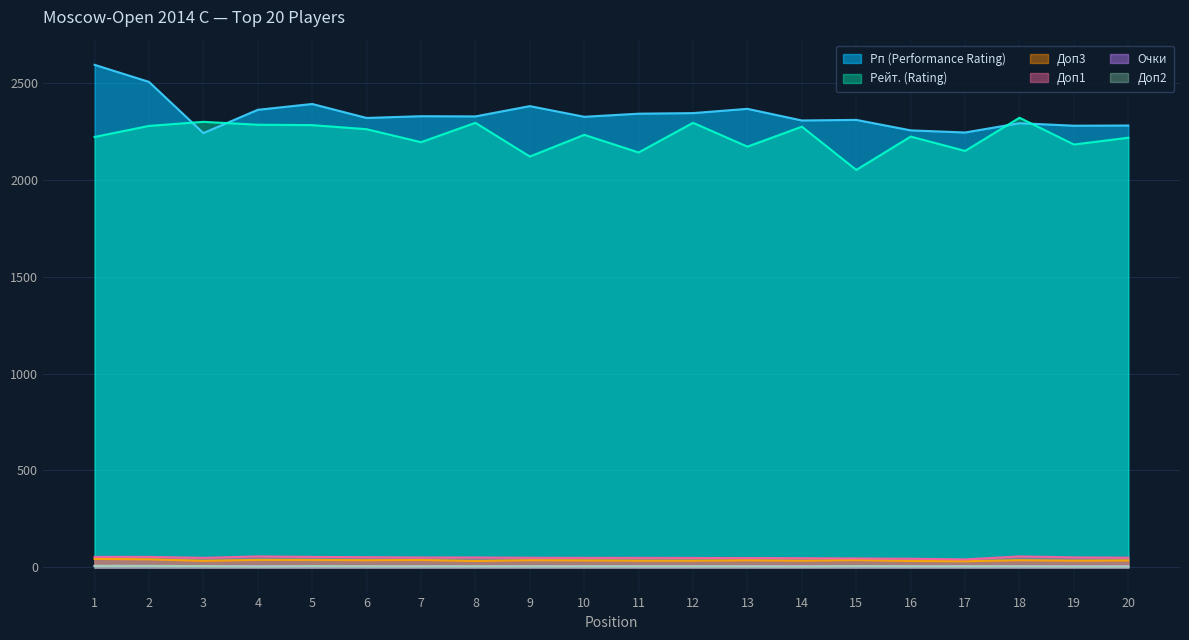

Which series has the widest spread of values?

Рп (Performance Rating)